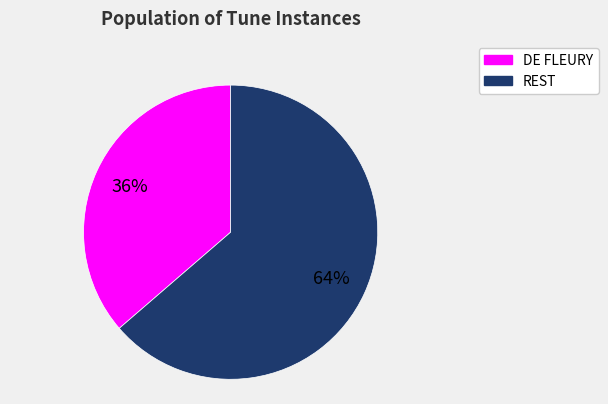

Which slice represents more than half of the pie?

REST